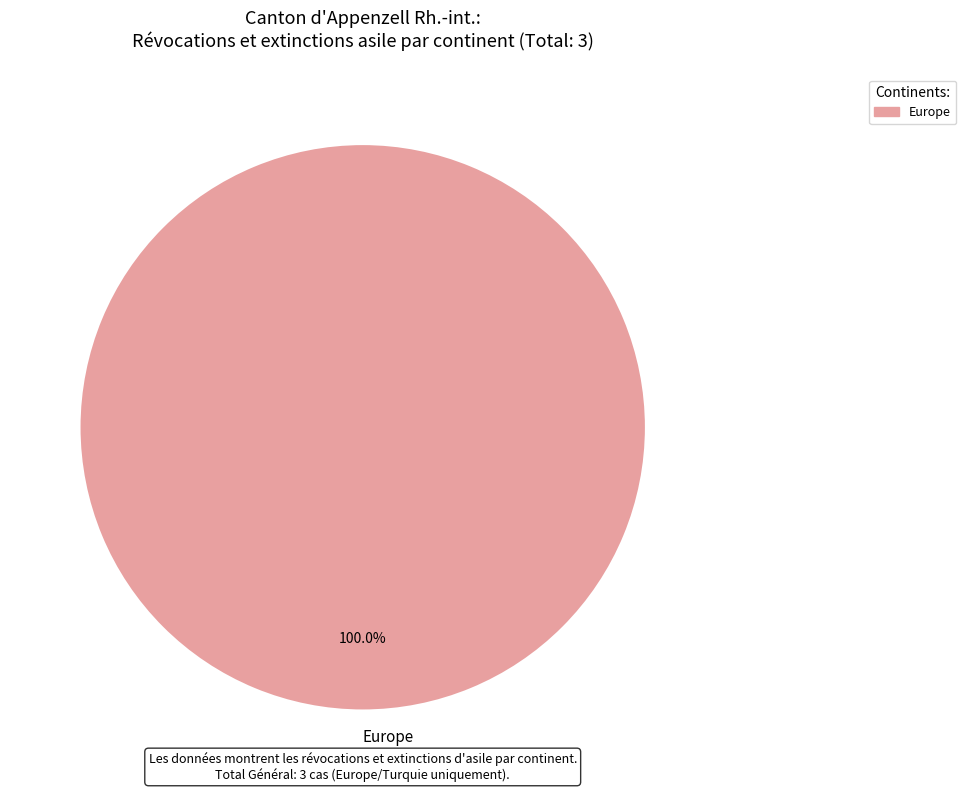

Does any single category account for the majority?

Yes